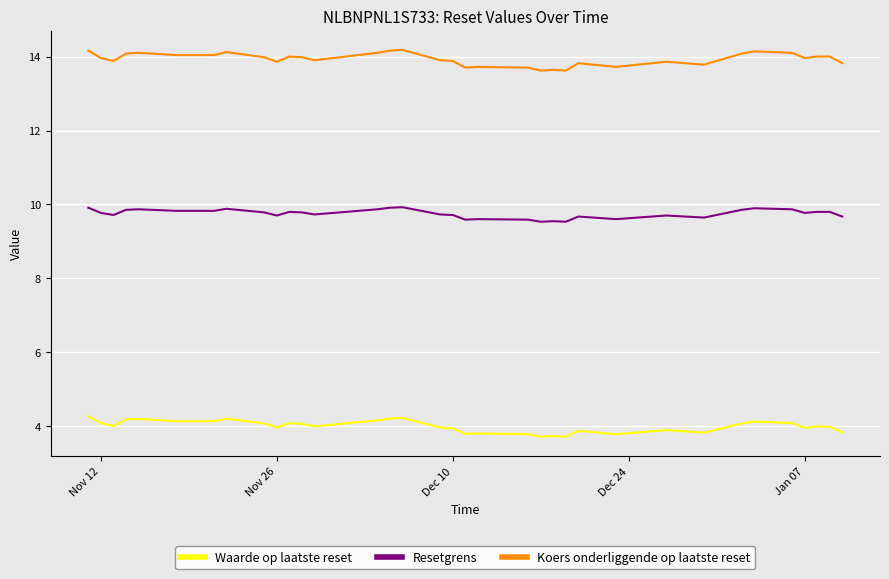

Rank the series by their average value, from lowest to highest.

Waarde op laatste reset, Resetgrens, Koers onderliggende op laatste reset